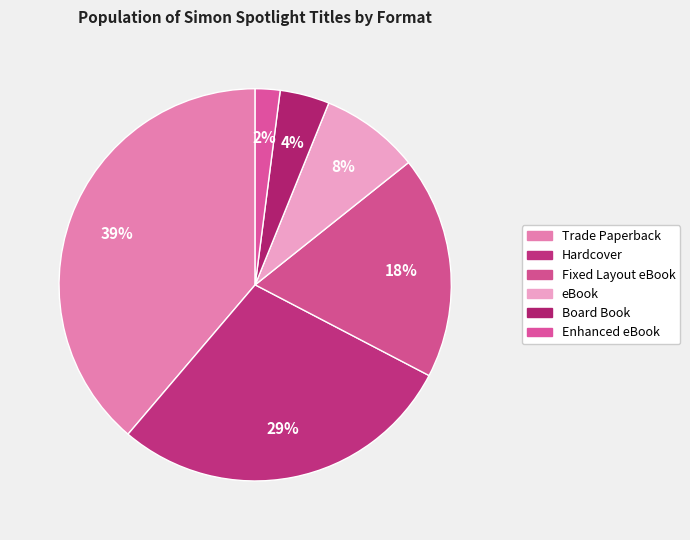

How many segments does this pie chart have?

6